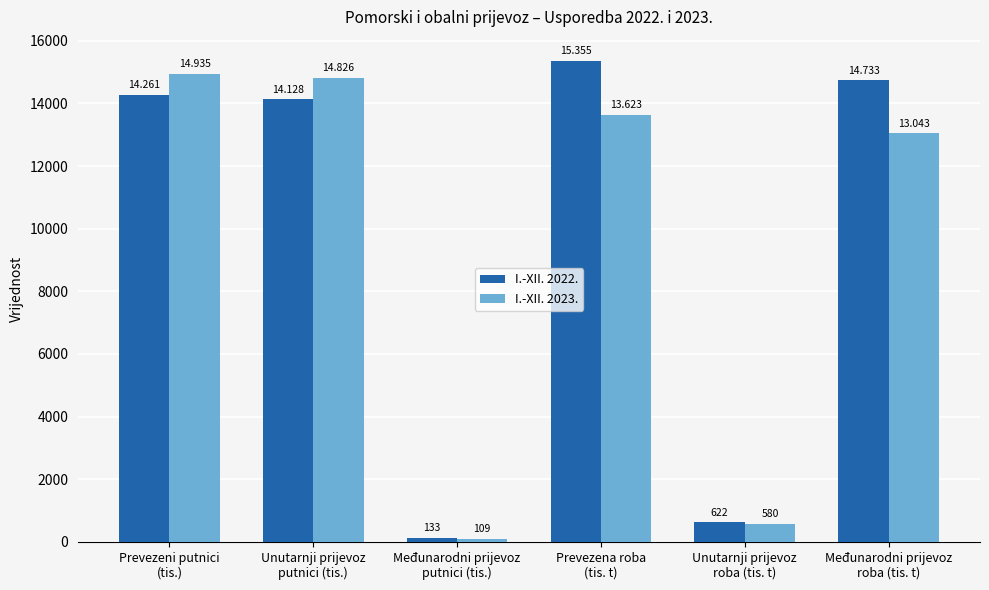

What are all the series names shown in the legend?

I.-XII. 2022., I.-XII. 2023.